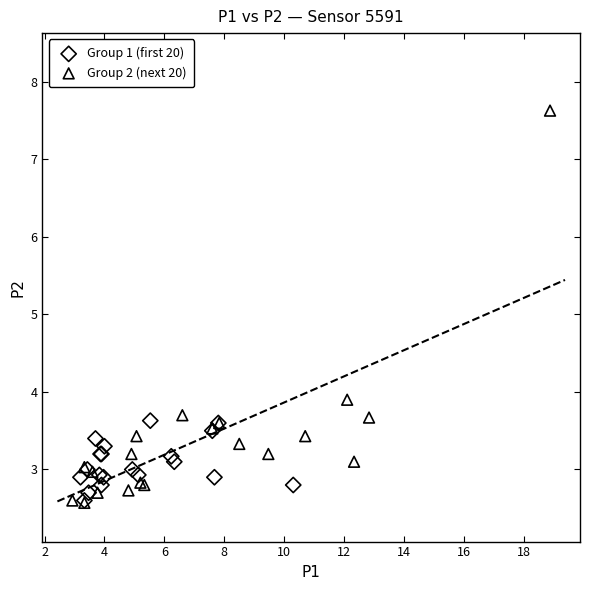

What are all the series names shown in the legend?

Group 1 (first 20), Group 2 (next 20)